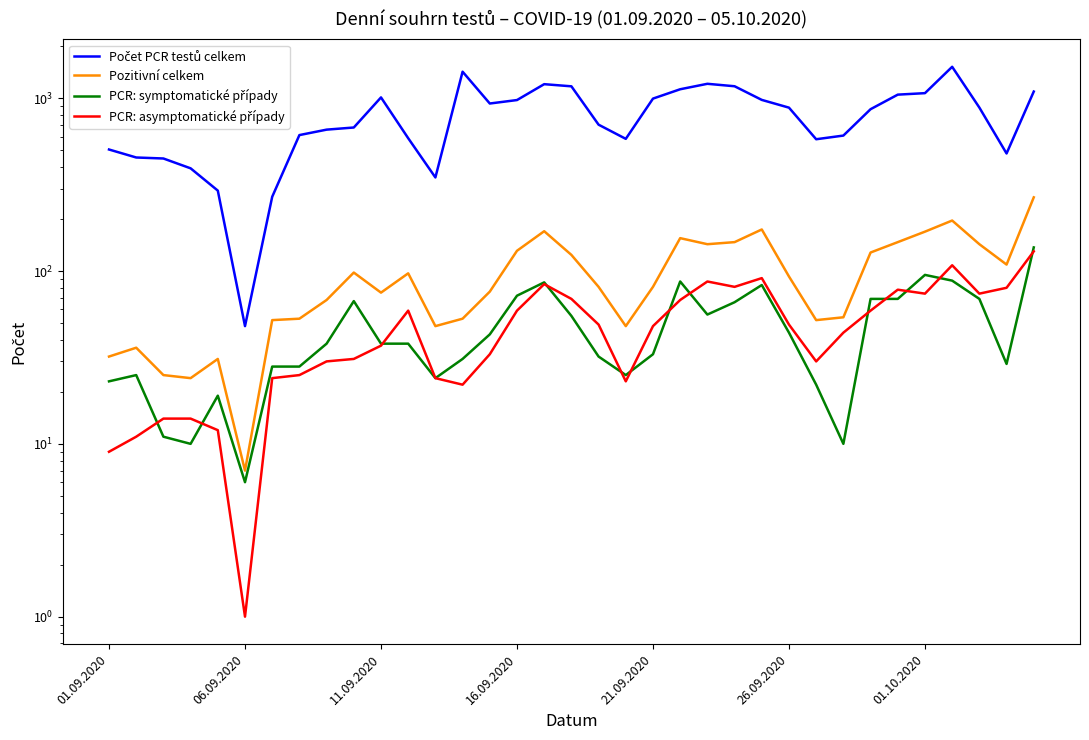

Which series changed the most between 26.09.2020 and 17?

Počet PCR testů celkem